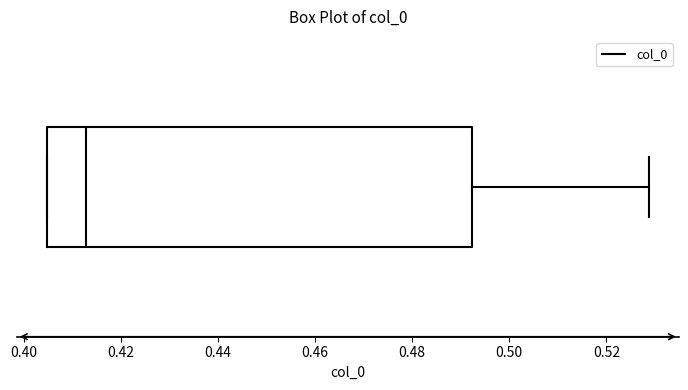

Read this box plot against the x-axis: the position of the median line, the range covered by the box, and the ends of both whiskers. The values are not printed on the chart, so give them approximately, as read against the axis.

median 0.412, box 0.404 to 0.492, whiskers 0.404 to 0.528